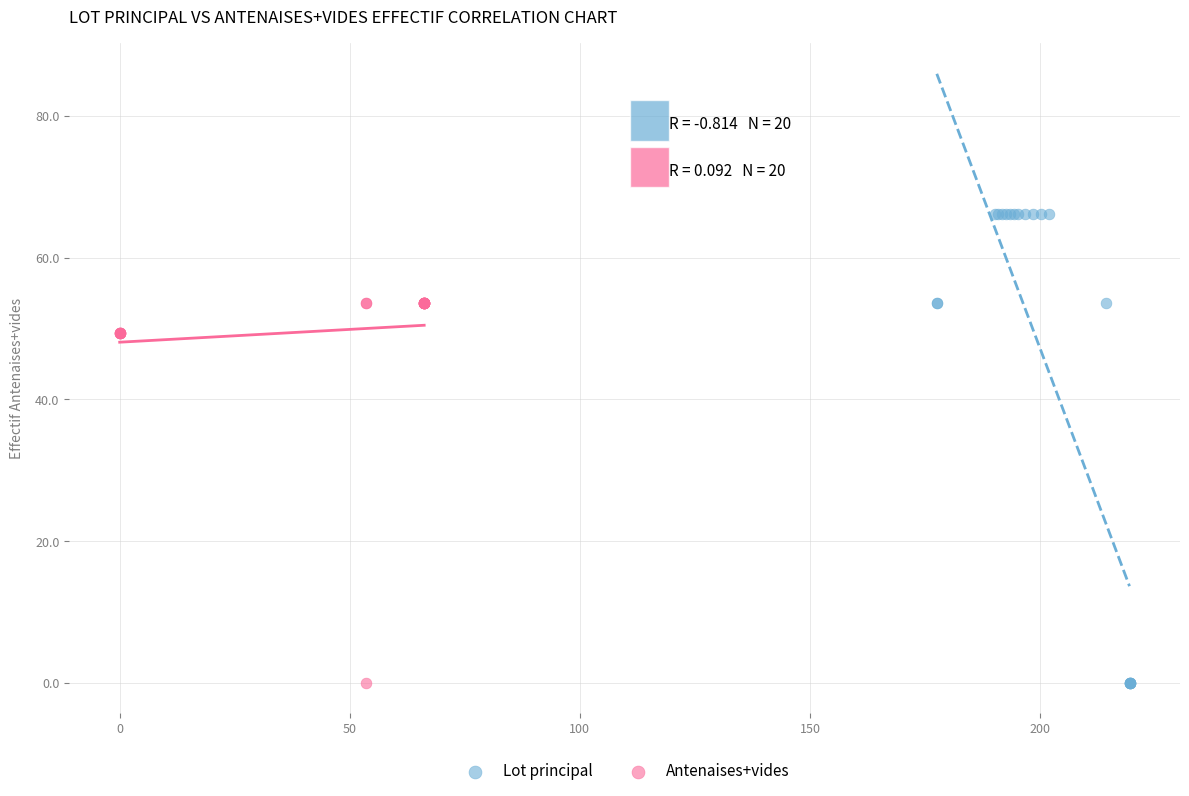

Which series has the largest Y range (max minus min)?

Lot principal